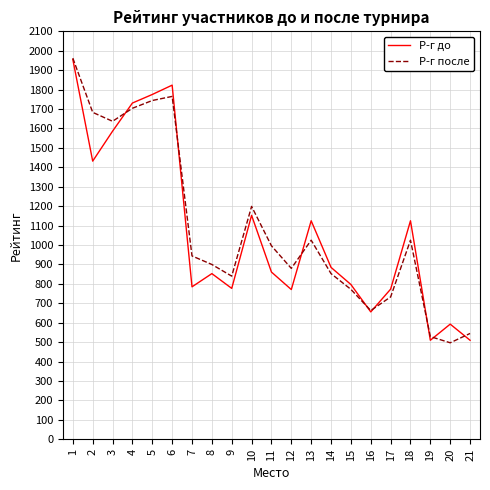

At how many categories does at least one series exceed 1616?

6